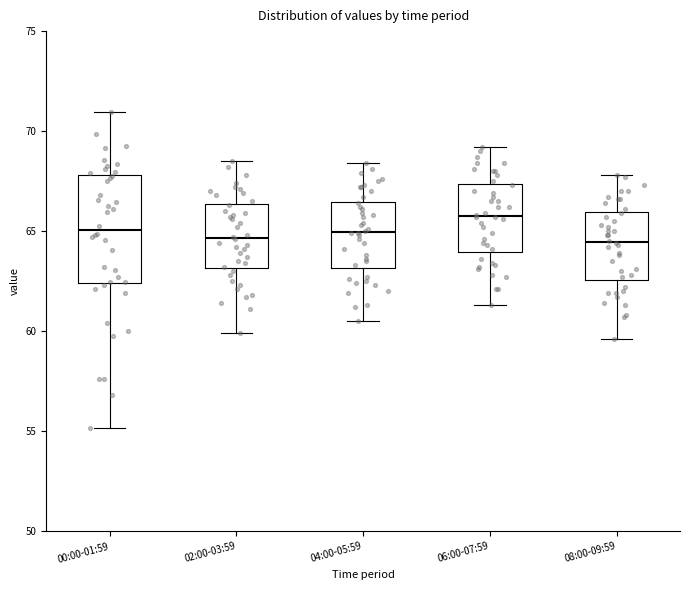

Where is the upper edge of the box for 06:00-07:59 on the y-axis? The values are not printed on the chart, so give them approximately, as read against the axis.

67.5